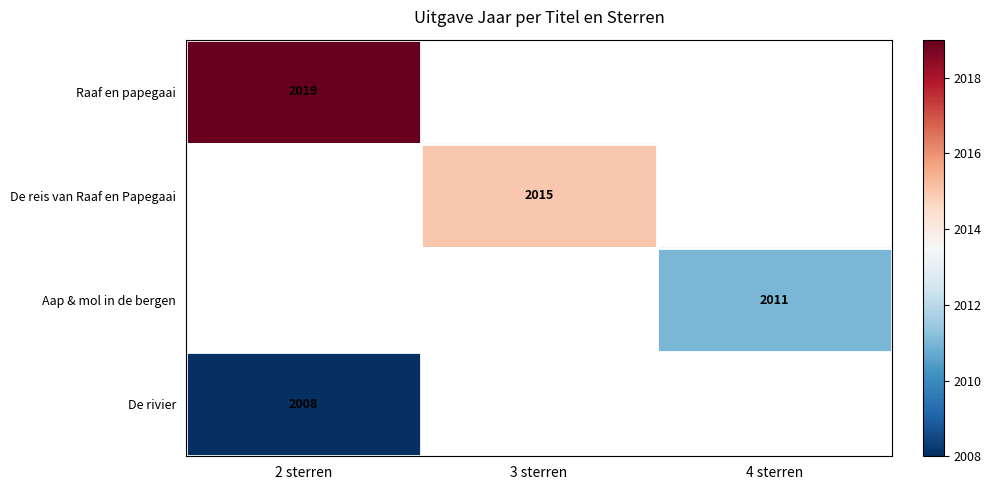

Is it true that De reis van Raaf en Papegaai equals 2015 at 3 sterren?

True